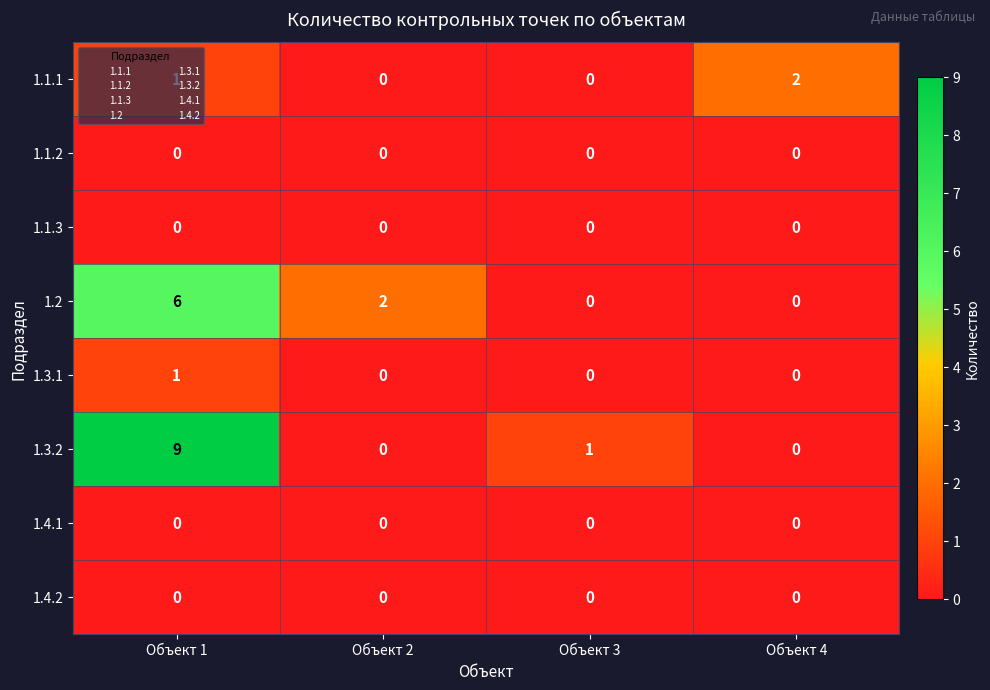

At which category is the sum across all series the highest?

Объект 1